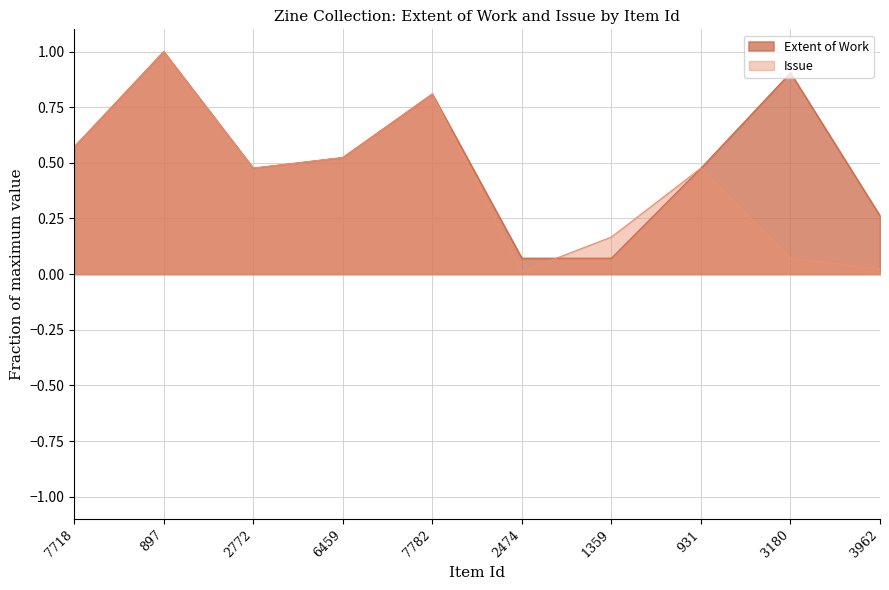

List the labels in order of Extent of Work value, largest first.

897, 3180, 7782, 7718, 6459, 2772, 931, 3962, 2474, 1359